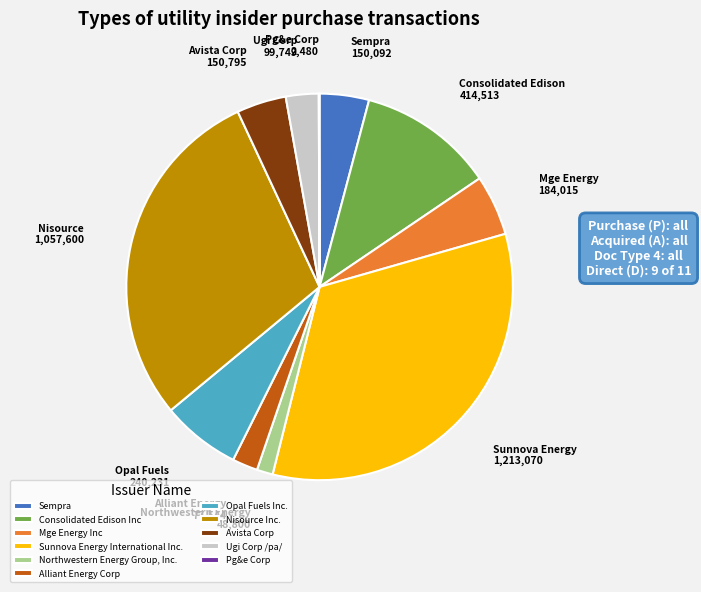

Which category has the biggest portion of the pie?

Sunnova Energy International Inc.